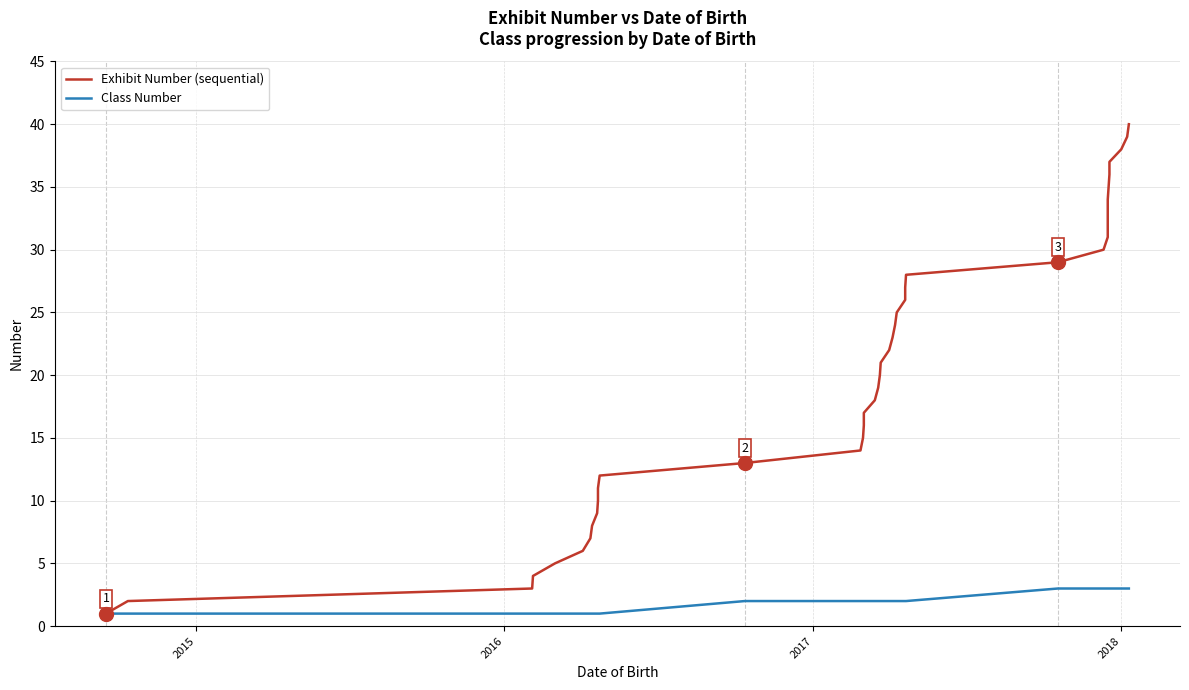

The value of Exhibit Number (sequential) at 2015 is 1. True or false?

False